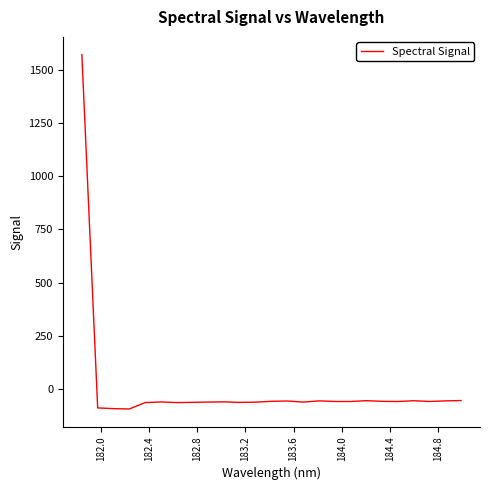

What is the minimum value shown in the chart?

-92.4